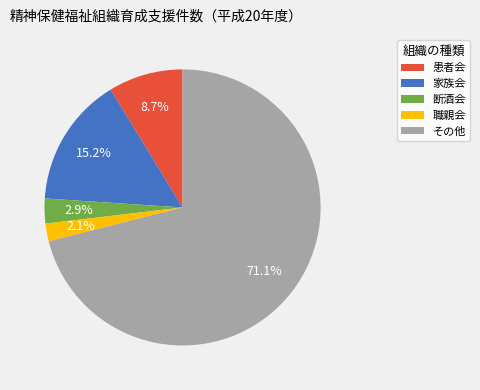

Approximately how many times larger is the value at 患者会 compared to その他?

0.1